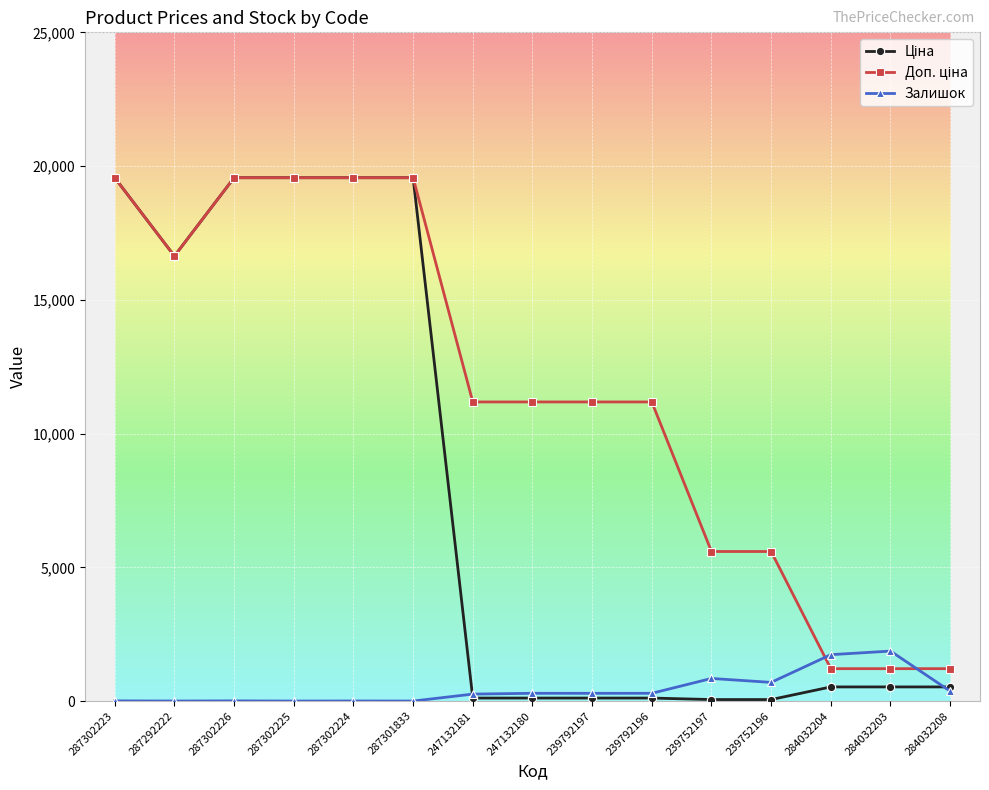

What is the spread (max minus min) of values at 287301833?

19564.9